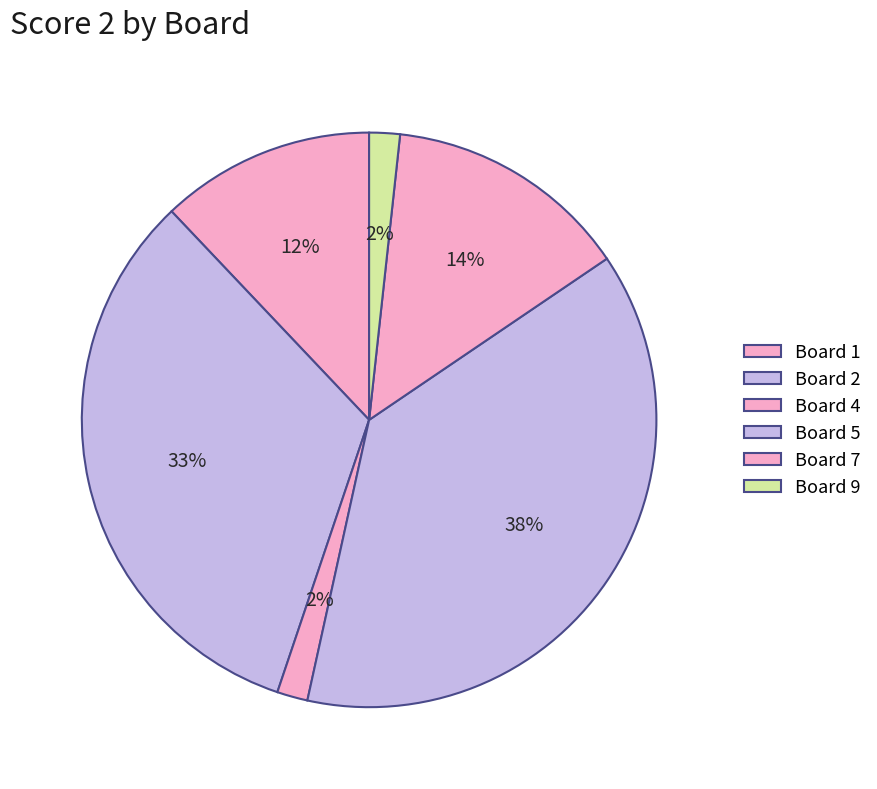

How many segments does this pie chart have?

6